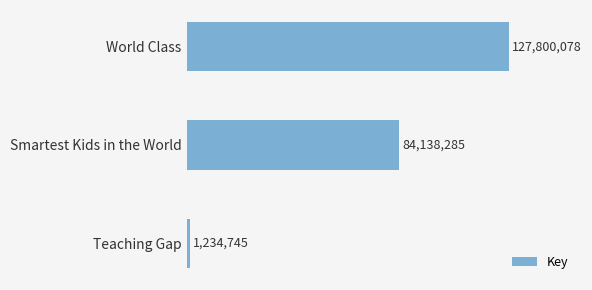

Rank the categories by value from highest to lowest.

World Class, Smartest Kids in the World, Teaching Gap